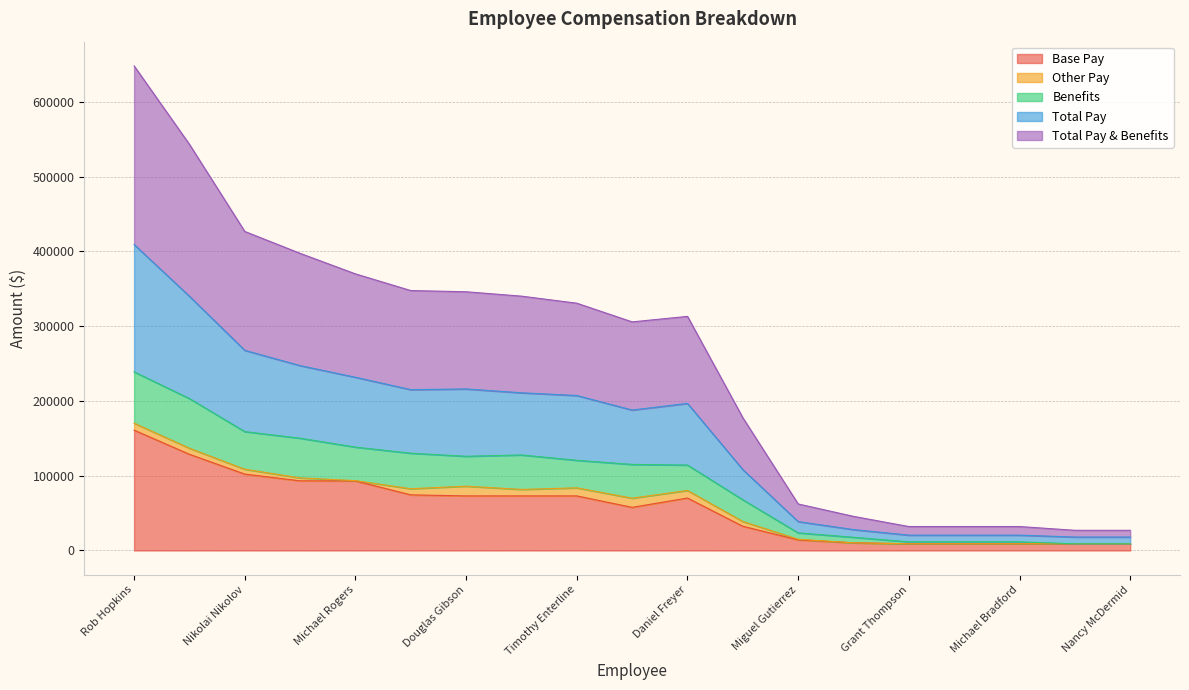

At which label does Base Pay reach its peak?

Rob Hopkins